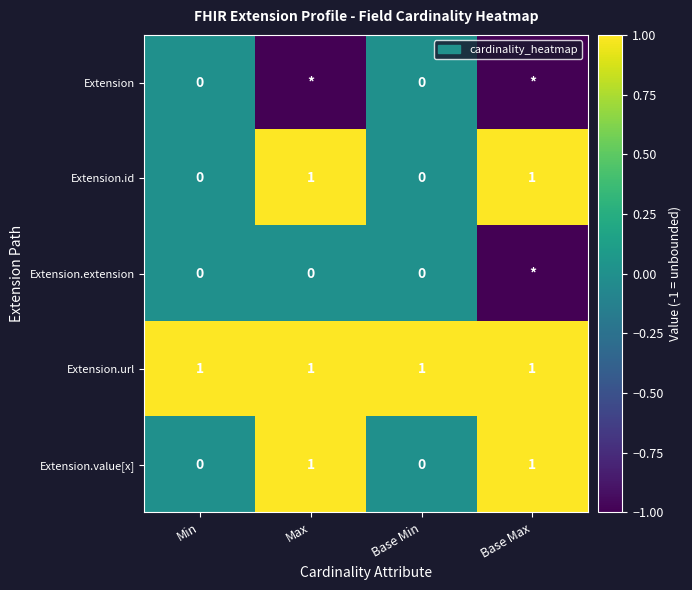

The Extension.url series shows 2 at Base Max. True or false?

False